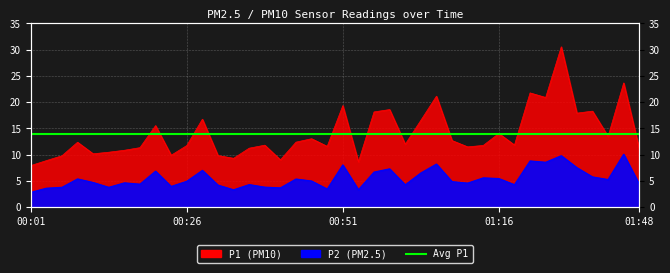

How many lines are shown in the chart?

2